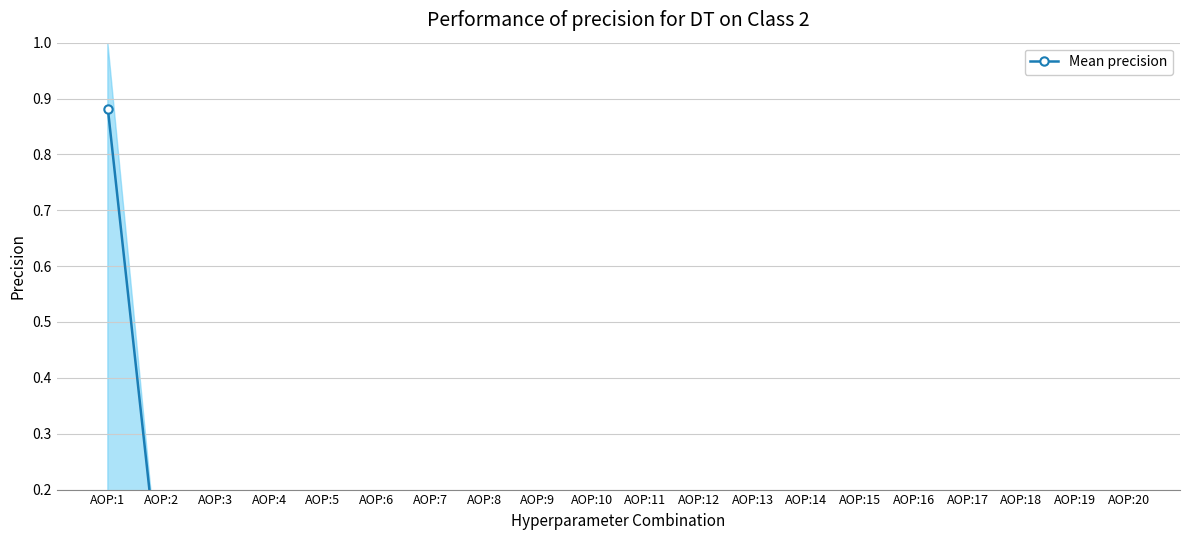

How many lines are shown in the chart?

1